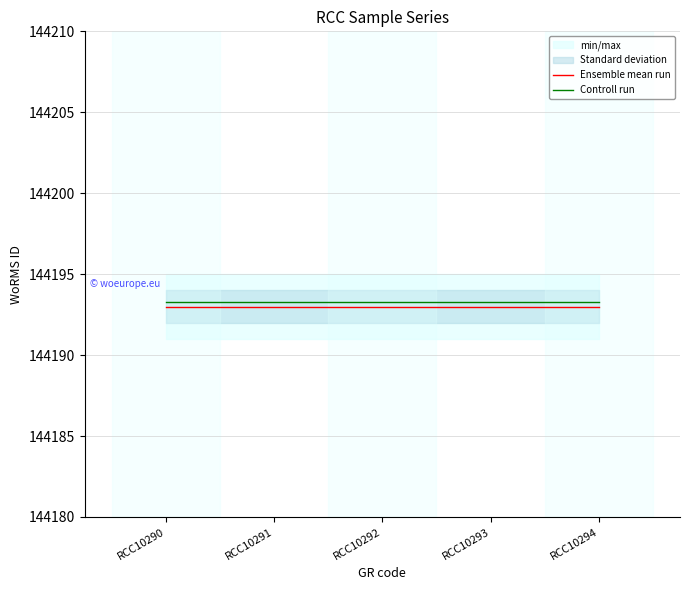

True or false: Controll run has a value of 97812.6 at RCC10292.

False